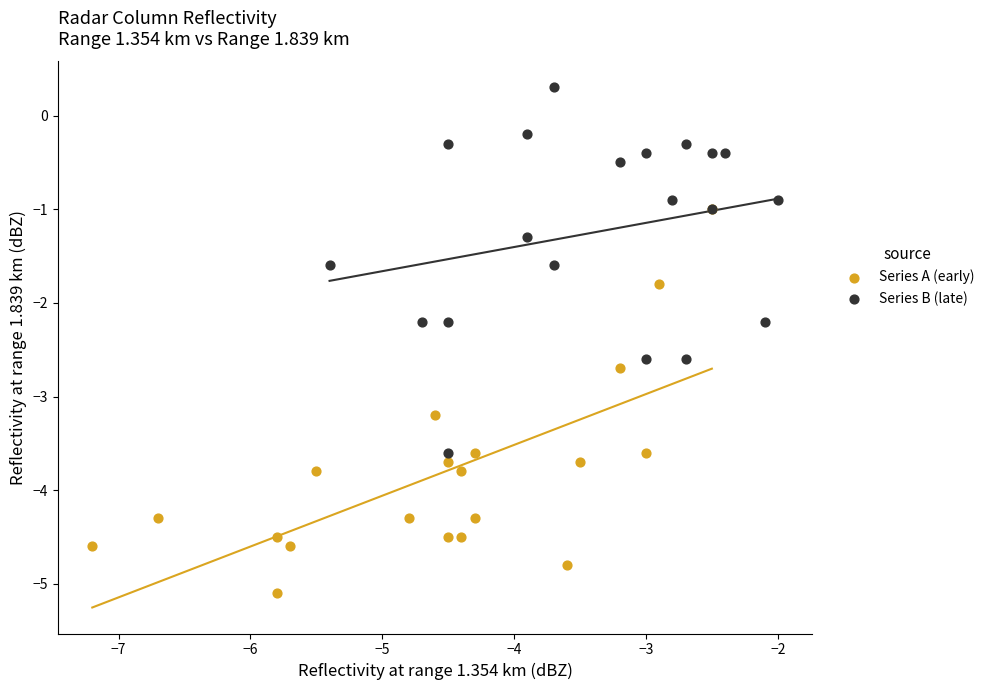

Which series contains the lowest Y value?

Series A (early)